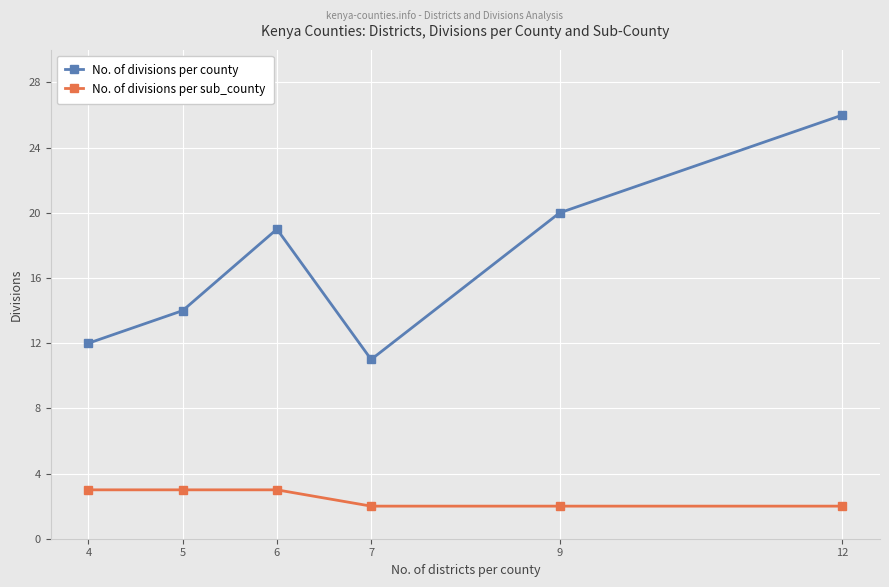

What is the smallest value displayed?

2